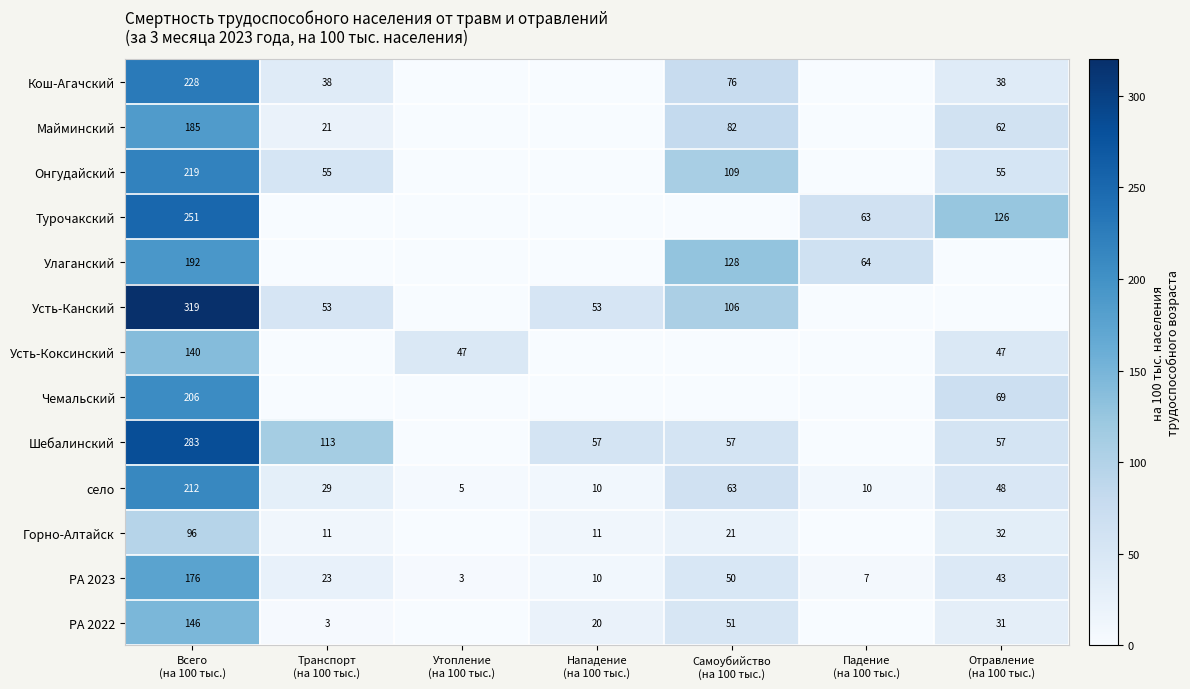

What is the difference between the second highest and second lowest values in the село series?

53